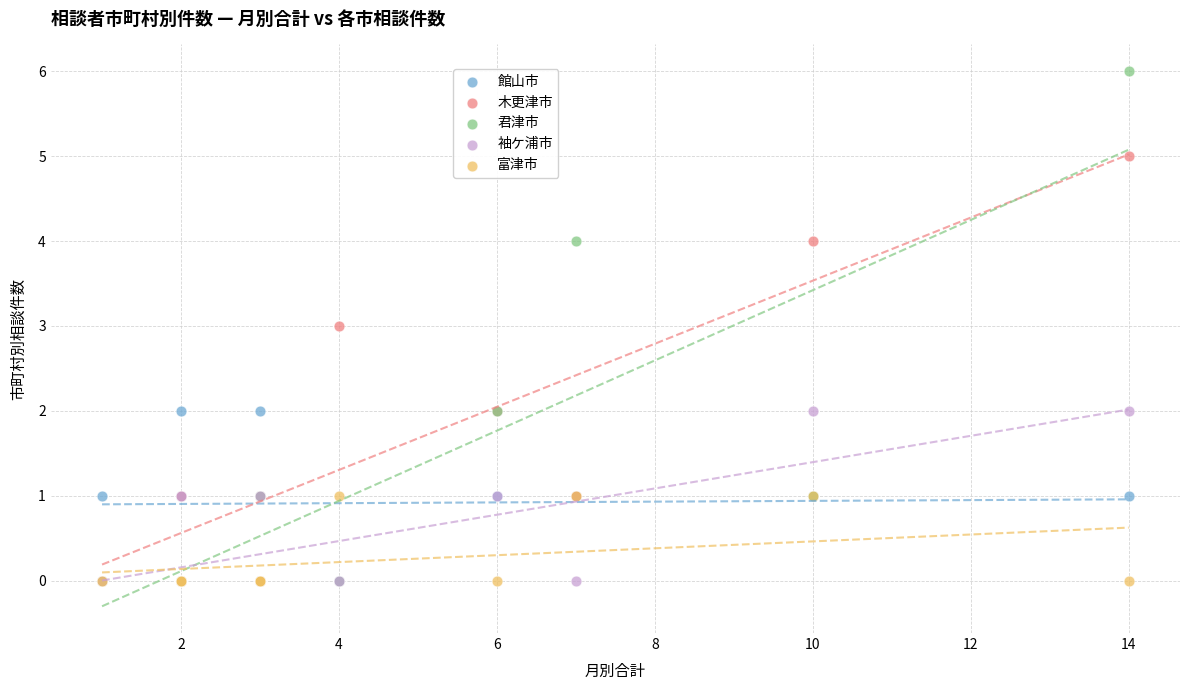

What are all the series names shown in the legend?

館山市, 木更津市, 君津市, 袖ケ浦市, 富津市